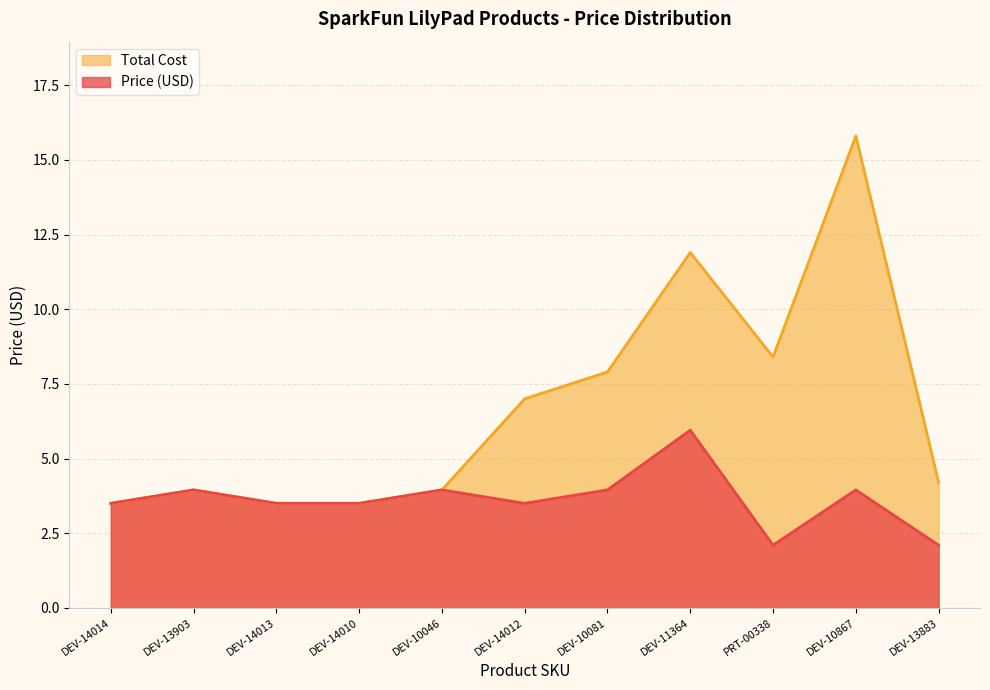

Which series changed the most between DEV-14010 and DEV-10046?

Price (USD)